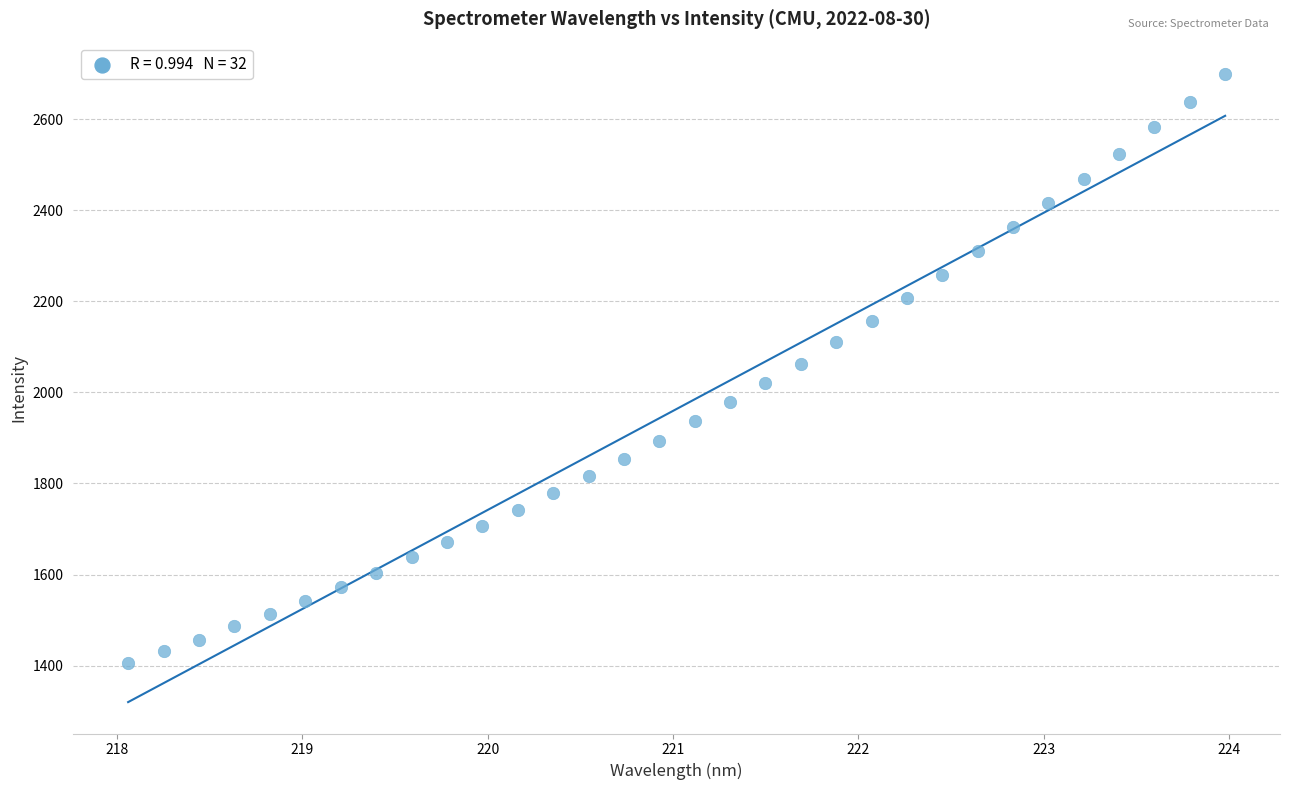

What is the range of X values (max minus min)?

5.9